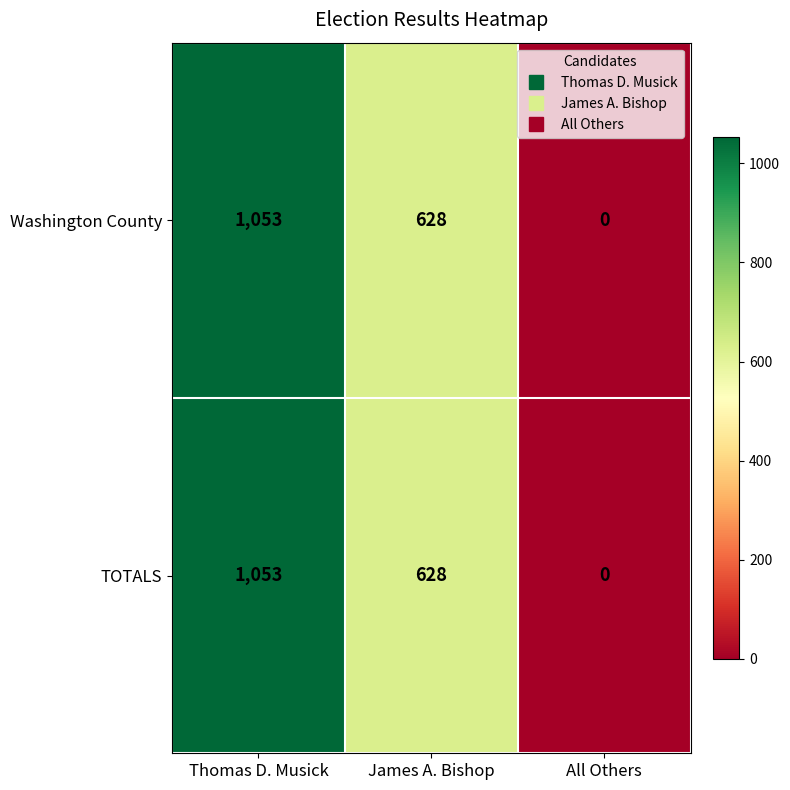

Reading left to right, transcribe all the data shown in this chart.

Washington County: Thomas D. Musick=1053	James A. Bishop=628	All Others=0
TOTALS: Thomas D. Musick=1053	James A. Bishop=628	All Others=0